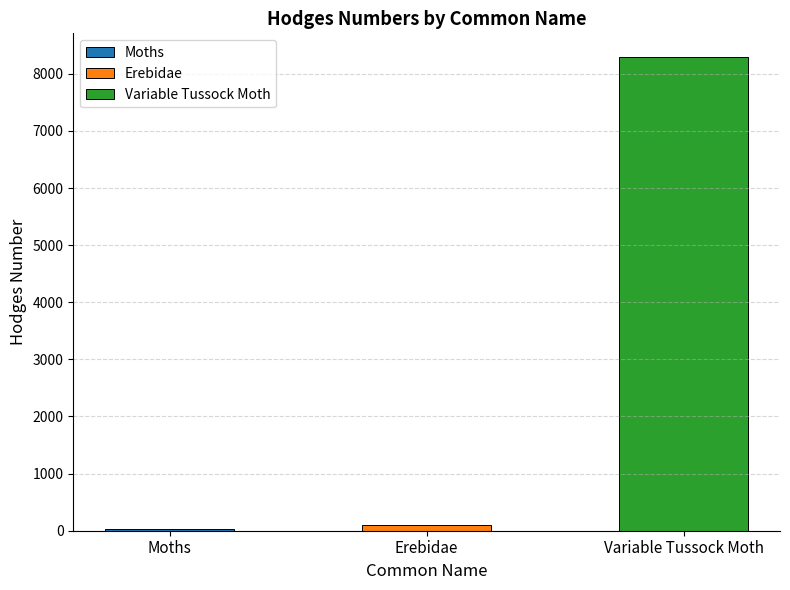

What is the value of the 2nd bar from the left?

93.2